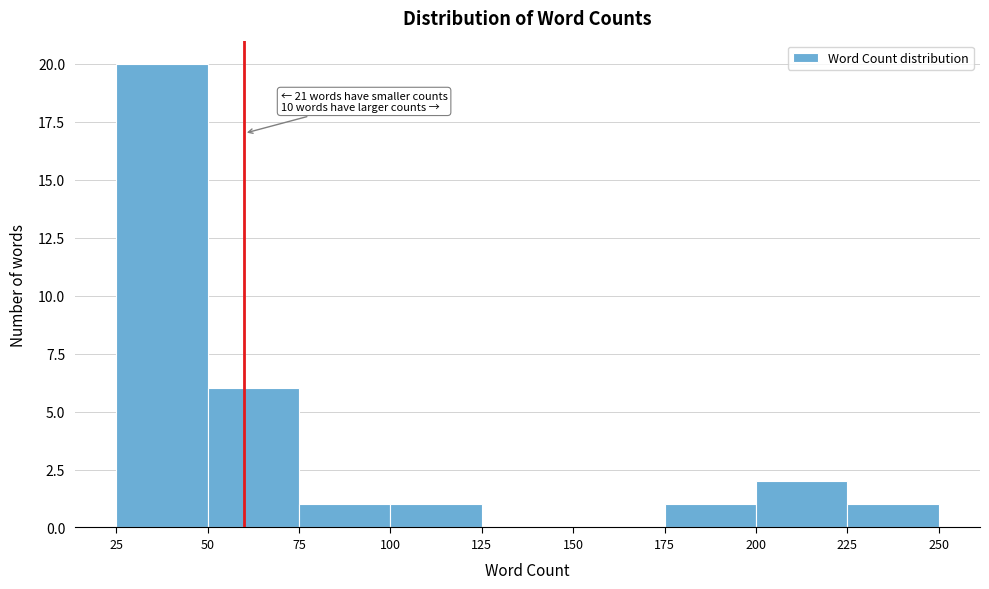

Over which range of the x-axis is the bar tallest?

25 to 50